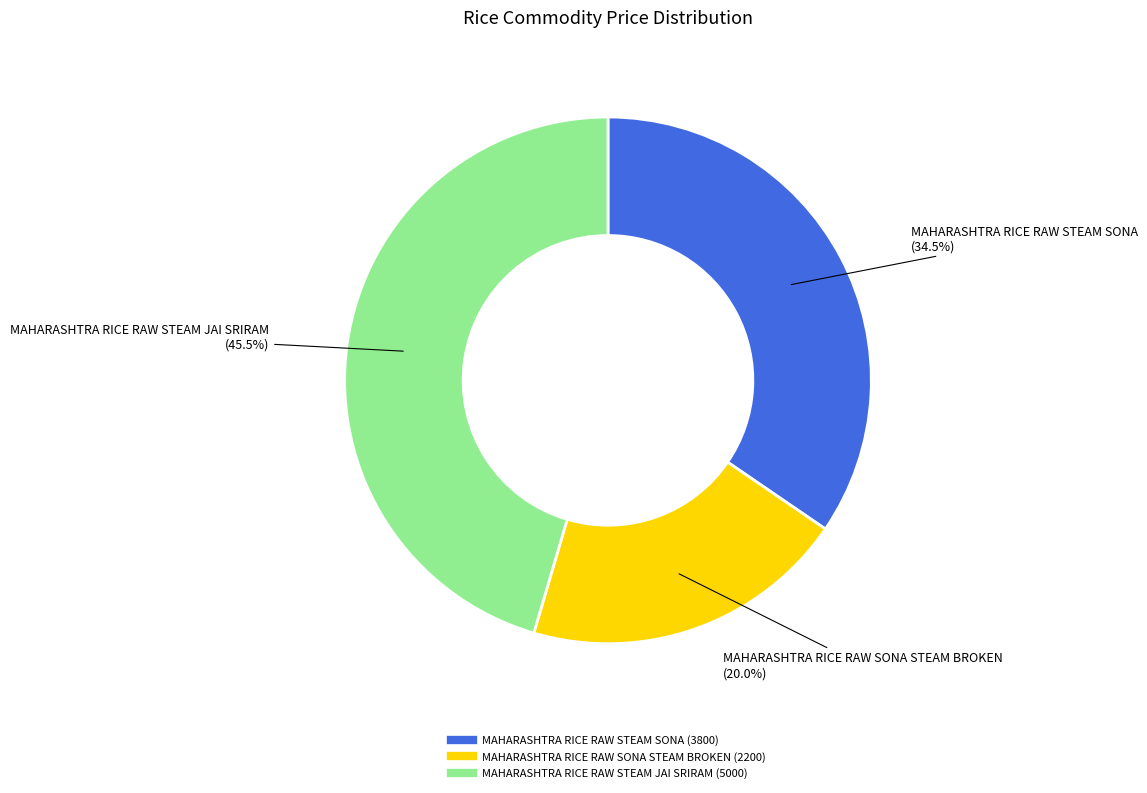

Does any single category account for the majority?

No